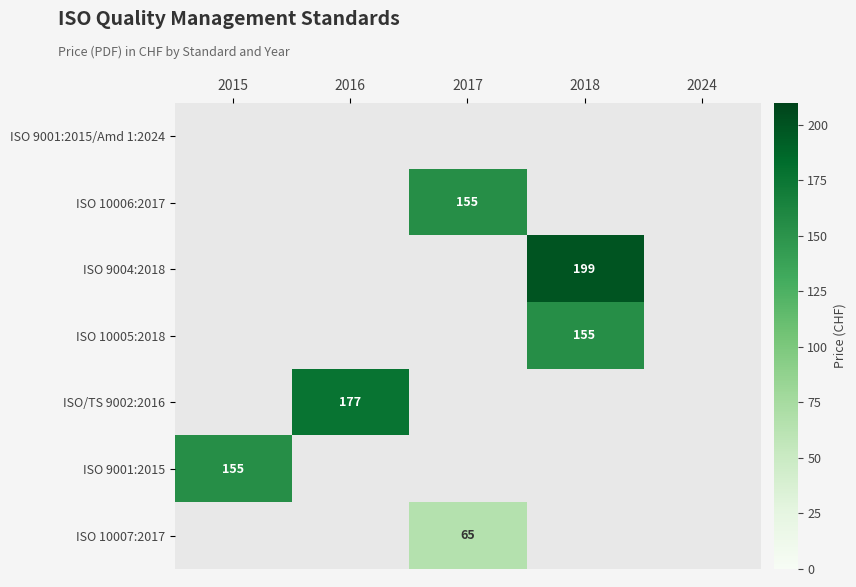

At which category is the sum across all series the highest?

2018